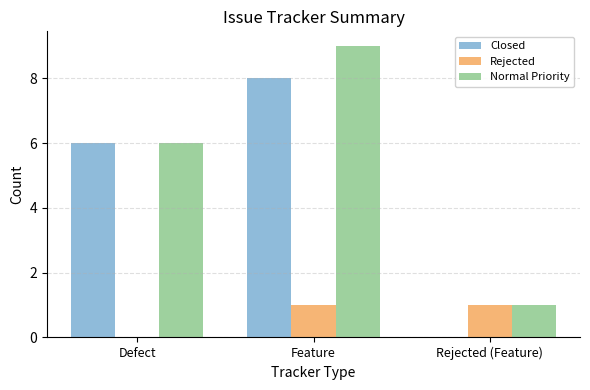

What is the sum of all Rejected values?

2